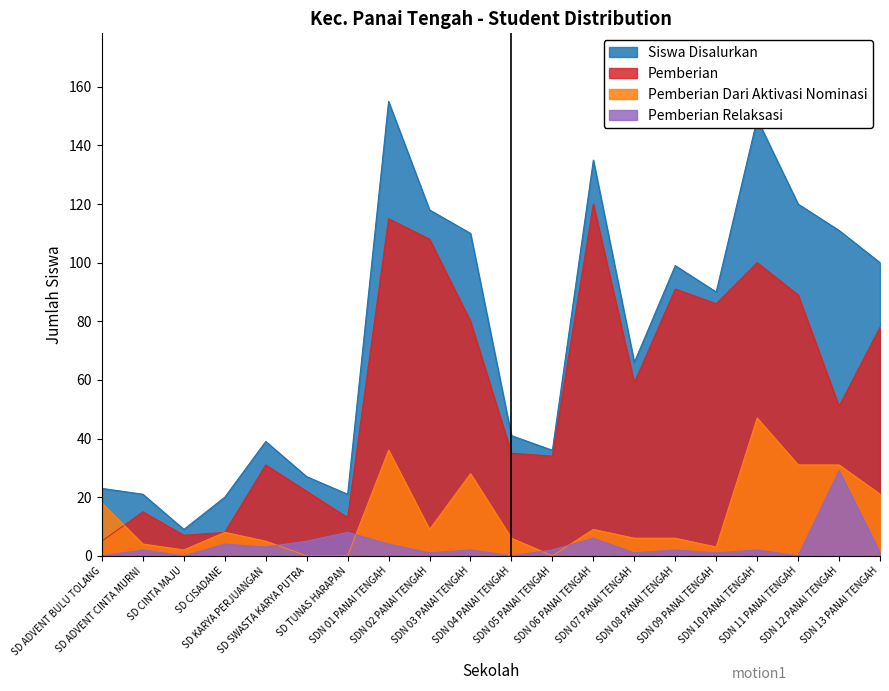

Where does the Pemberian Relaksasi series first go above 2?

SD CISADANE